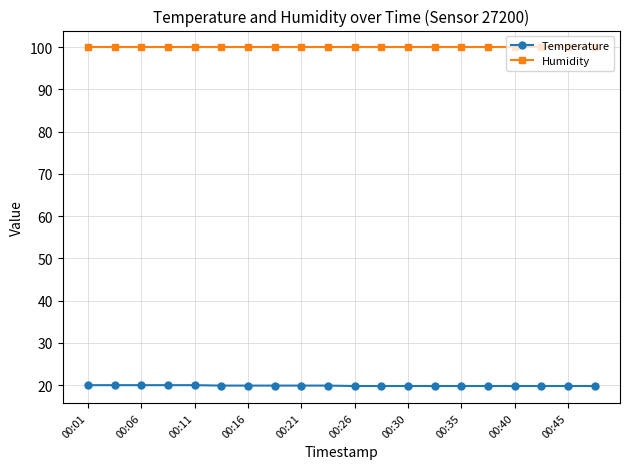

At how many categories does at least one series exceed 57?

20